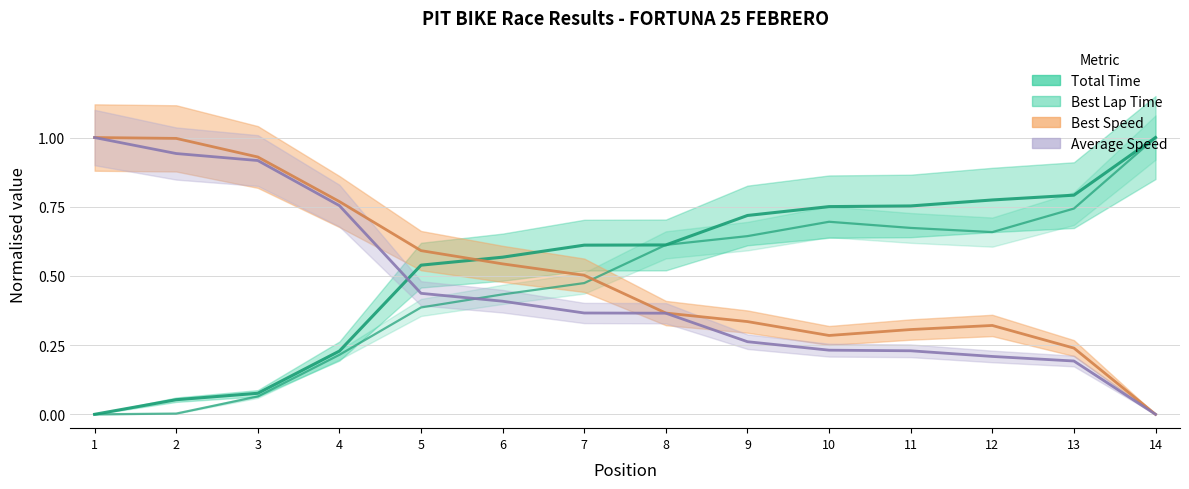

True or false: Best Lap Time has more than 0 interior local peaks.

True